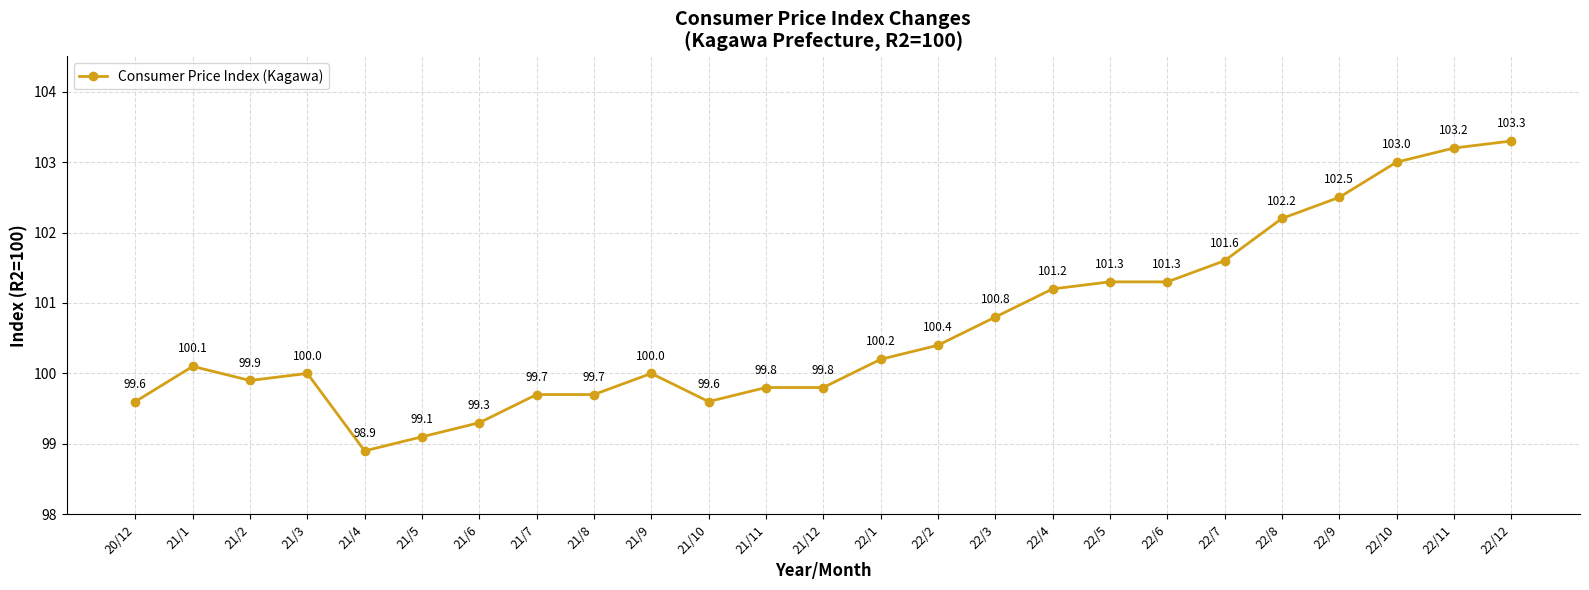

True or false: there are more than 0 points higher than both neighbors.

True